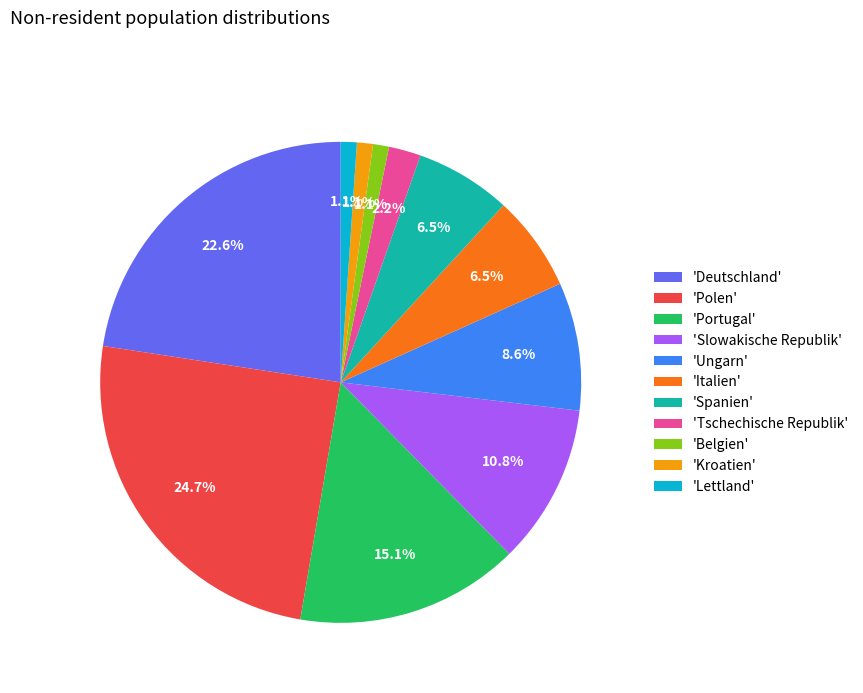

Does any single category account for the majority?

No